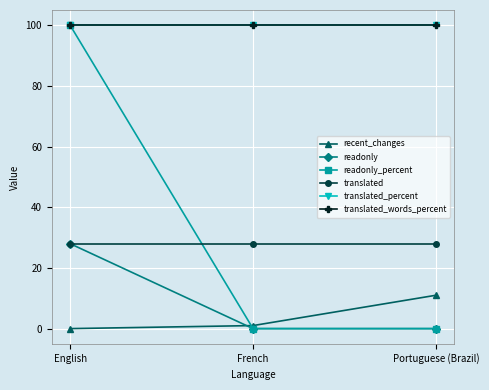

What is the label of the 1st point from the right?

Portuguese (Brazil)